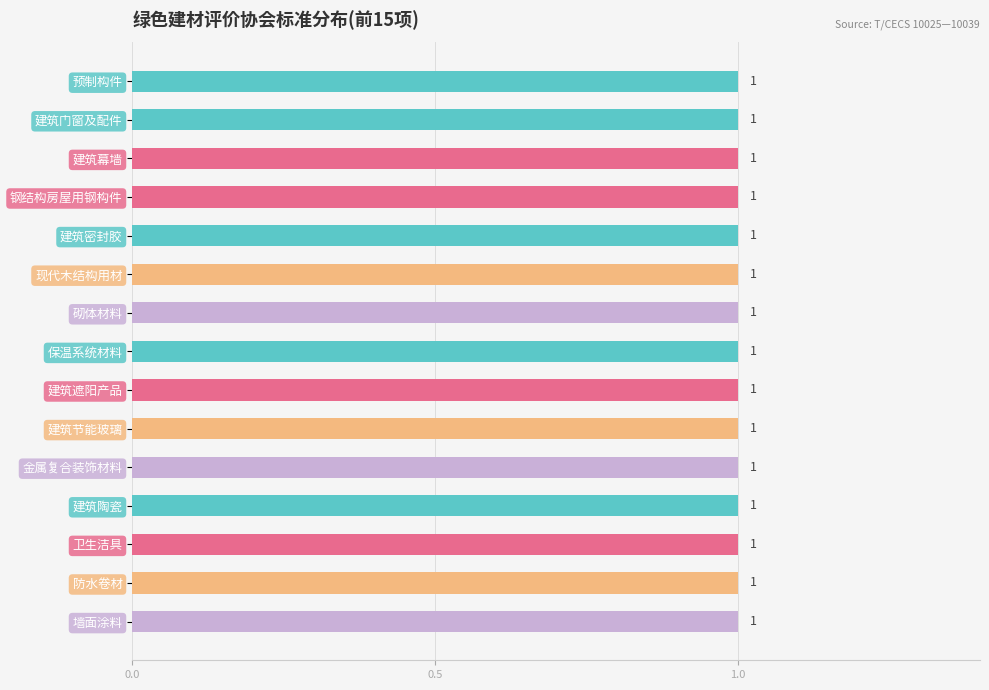

The chart shows a value of 0 at 绿色建材评价. True or false?

False